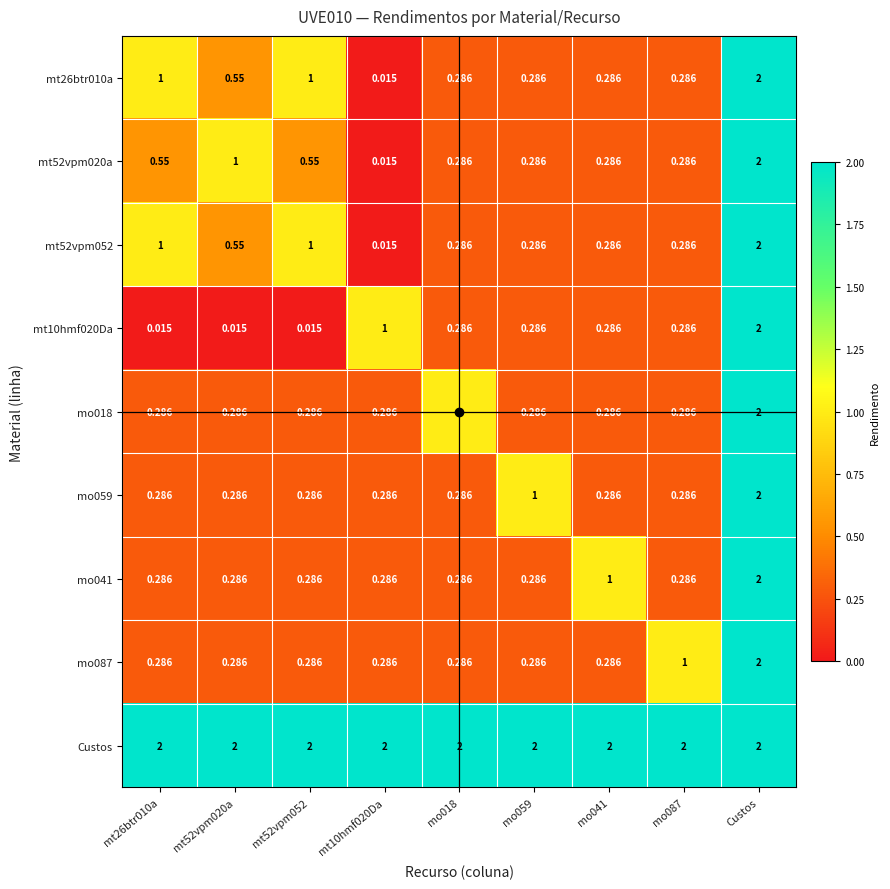

Which series has the largest total across all categories?

Custos